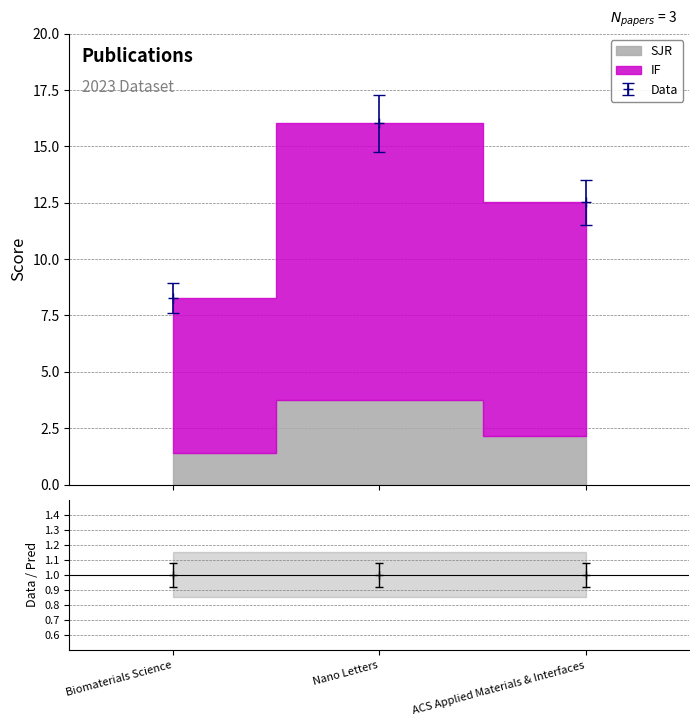

How many categories are shown in the chart?

3